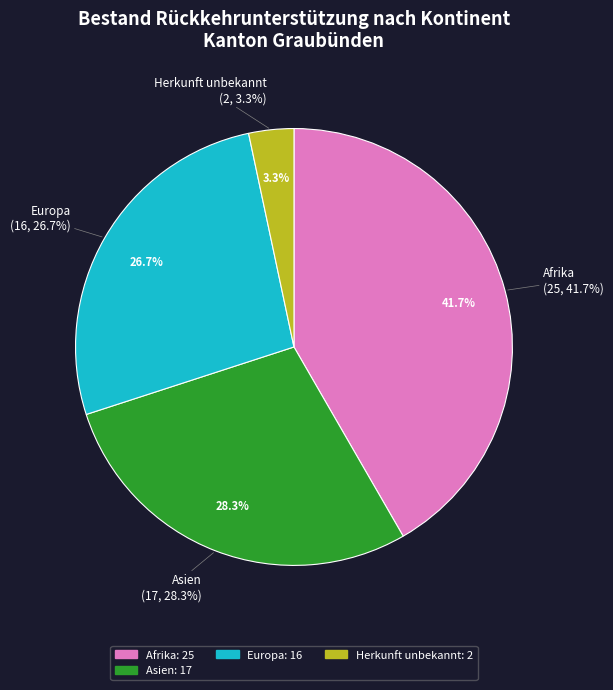

What portion of the pie excludes Herkunft unbekannt?

96.7%